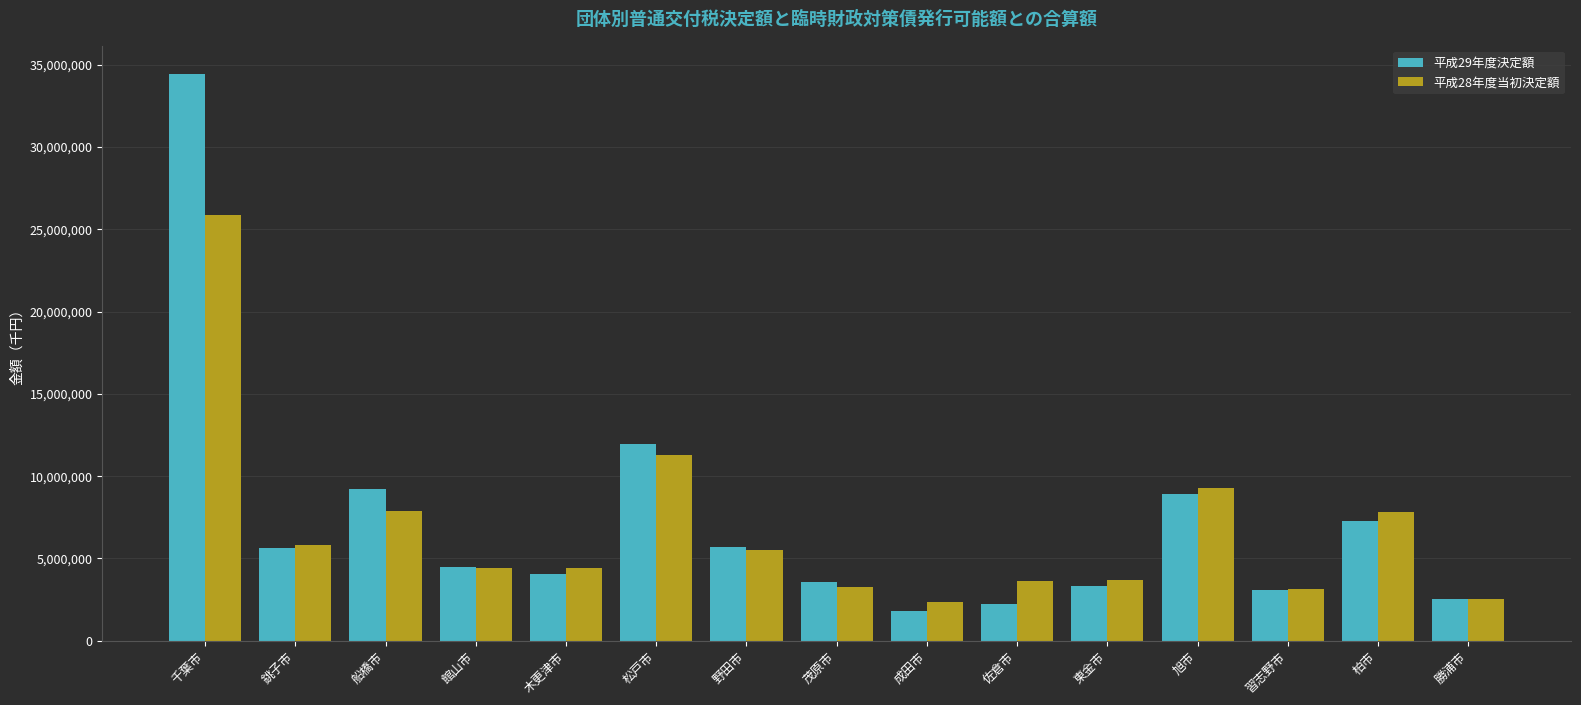

What is the lowest value of the 平成28年度当初決定額 series?

2376786